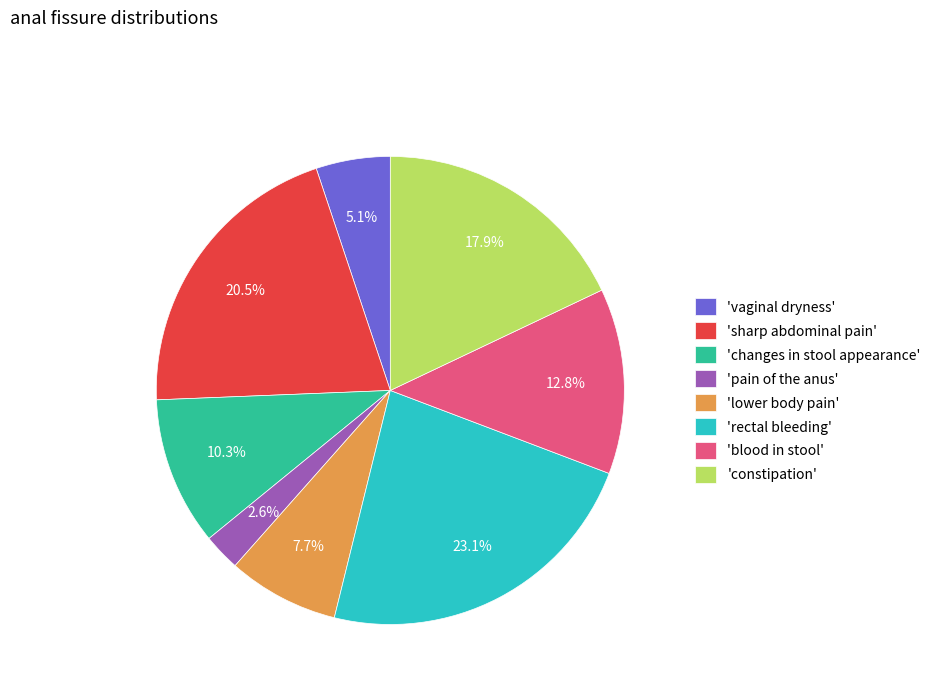

Rank the categories by value from lowest to highest.

'pain of the anus', 'vaginal dryness', 'lower body pain', 'changes in stool appearance', 'blood in stool', 'constipation', 'sharp abdominal pain', 'rectal bleeding'